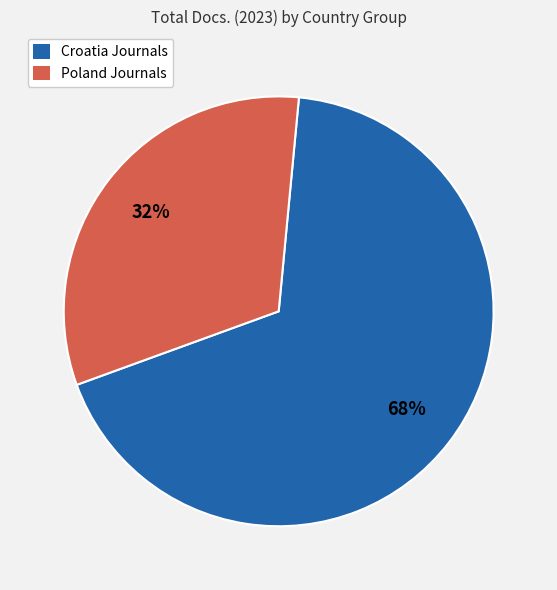

To the nearest percent, what is the average slice percentage?

50%